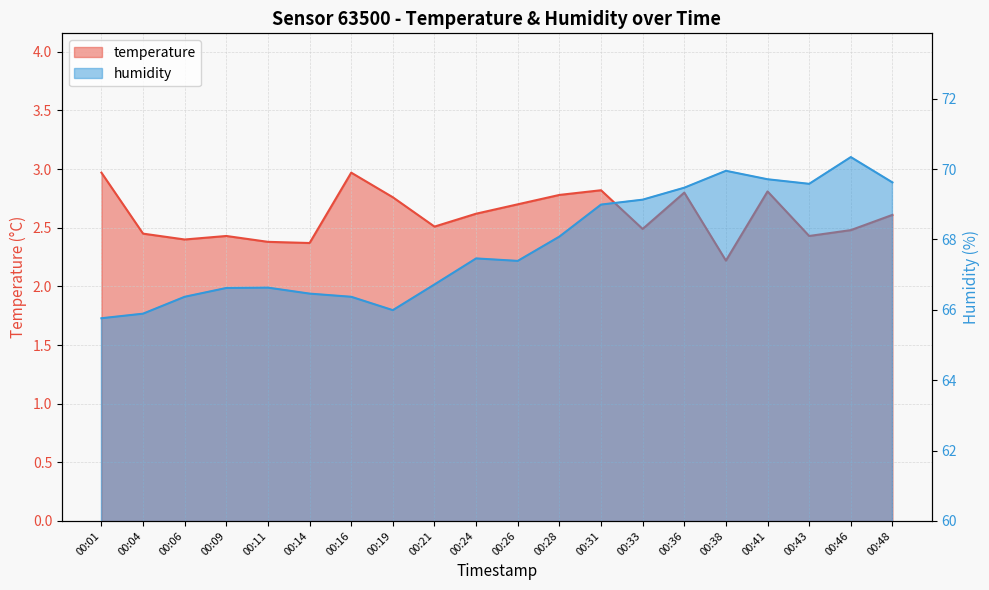

Where is humidity nearest to the value 68?

00:28